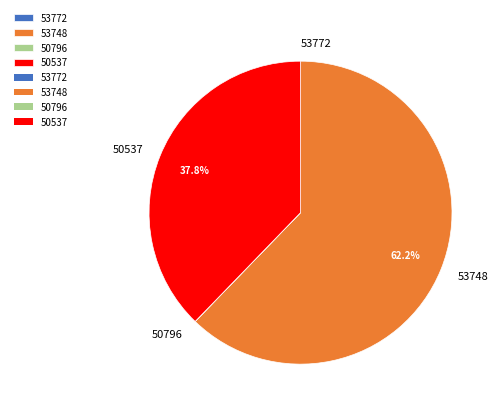

Approximately how many times larger is the value at 53748 compared to 50537?

1.6